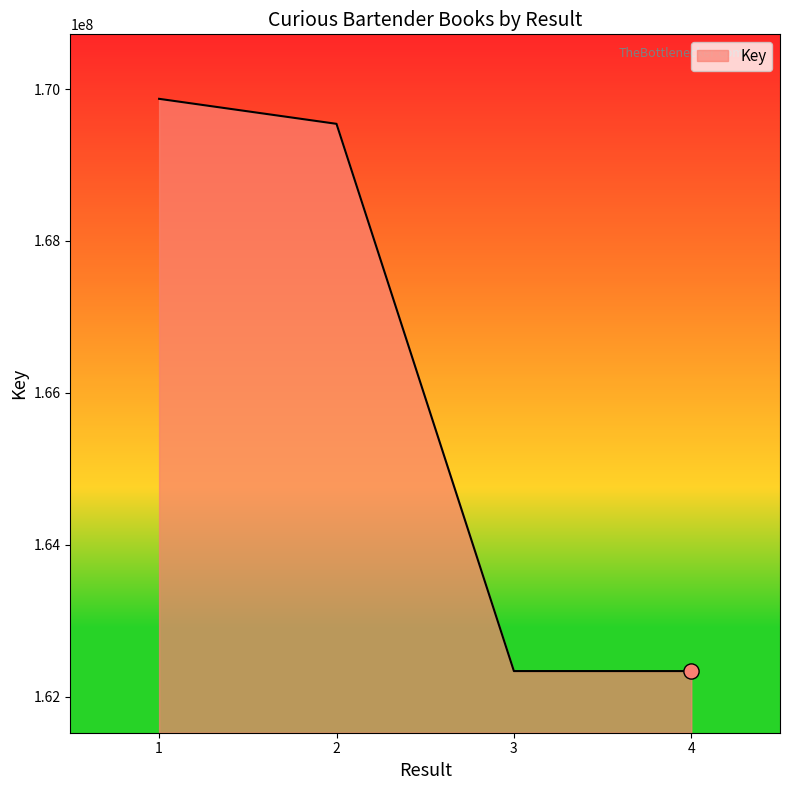

What is the change in value from 1 to 2?

-329251